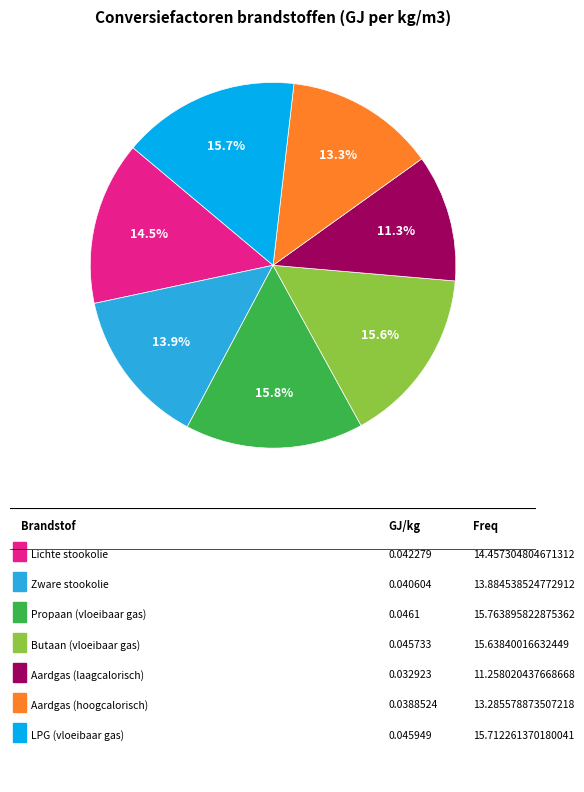

Is there any slice that represents more than half of the pie?

No